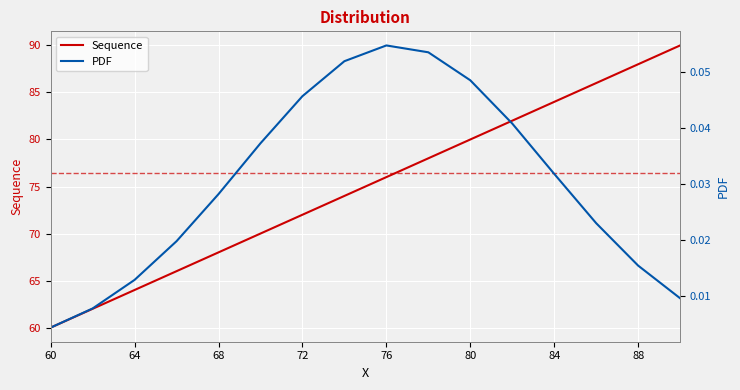

What is the highest value of the Sequence series?

90